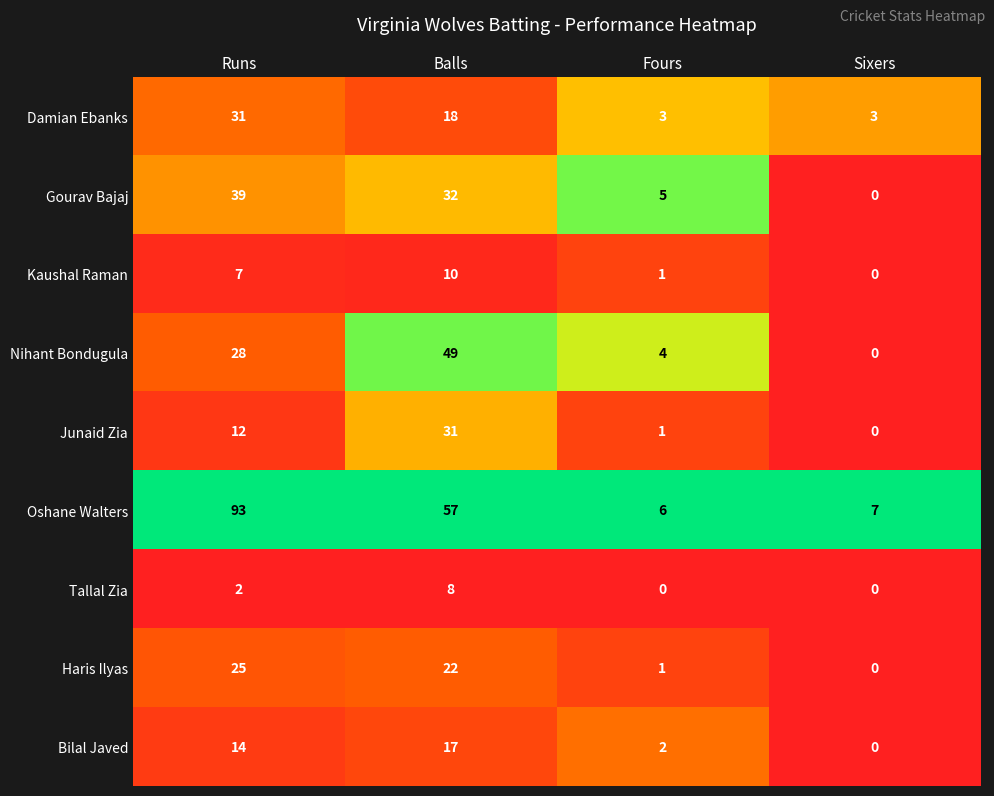

Between Balls and Fours, which series saw the biggest shift?

Oshane Walters